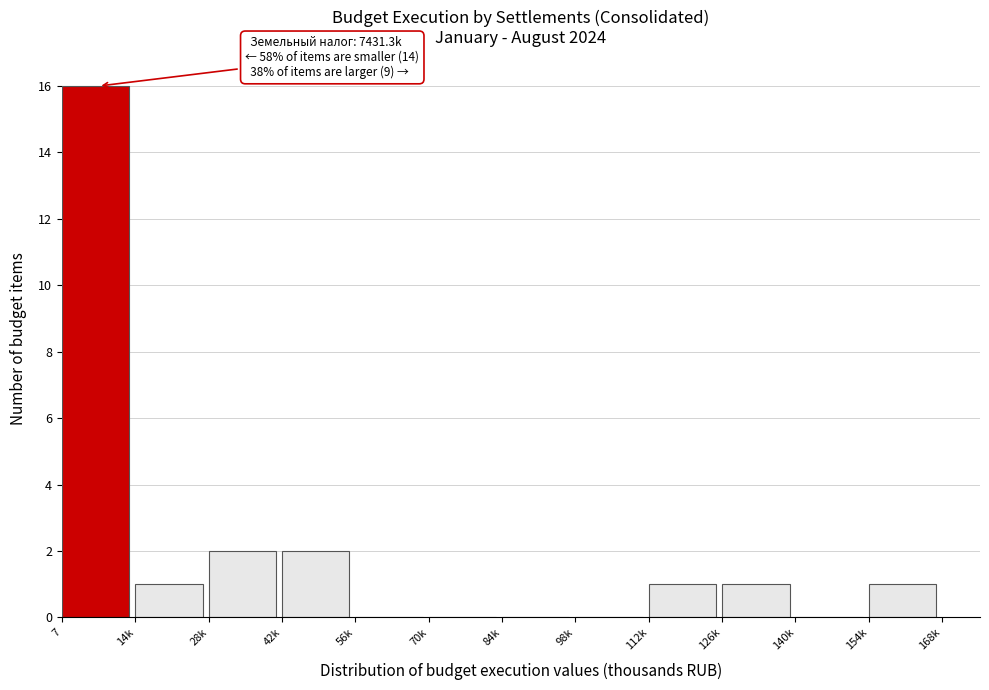

Reading left to right, extract all data points from this chart.

7=16	14k=1	28k=2	42k=2	56k=0	70k=0	84k=0	98k=0	112k=1	126k=1	140k=0	154k=1